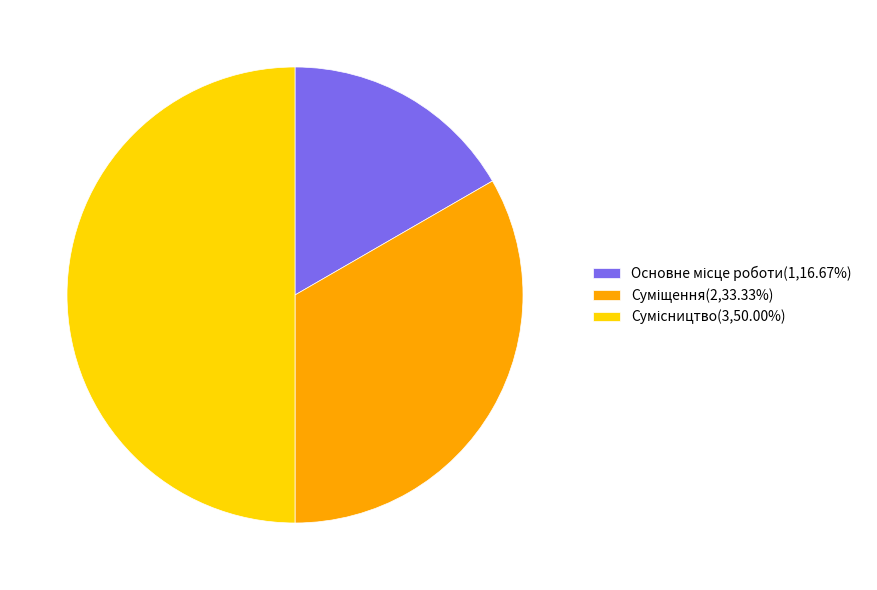

Count the number of slices in the pie.

3